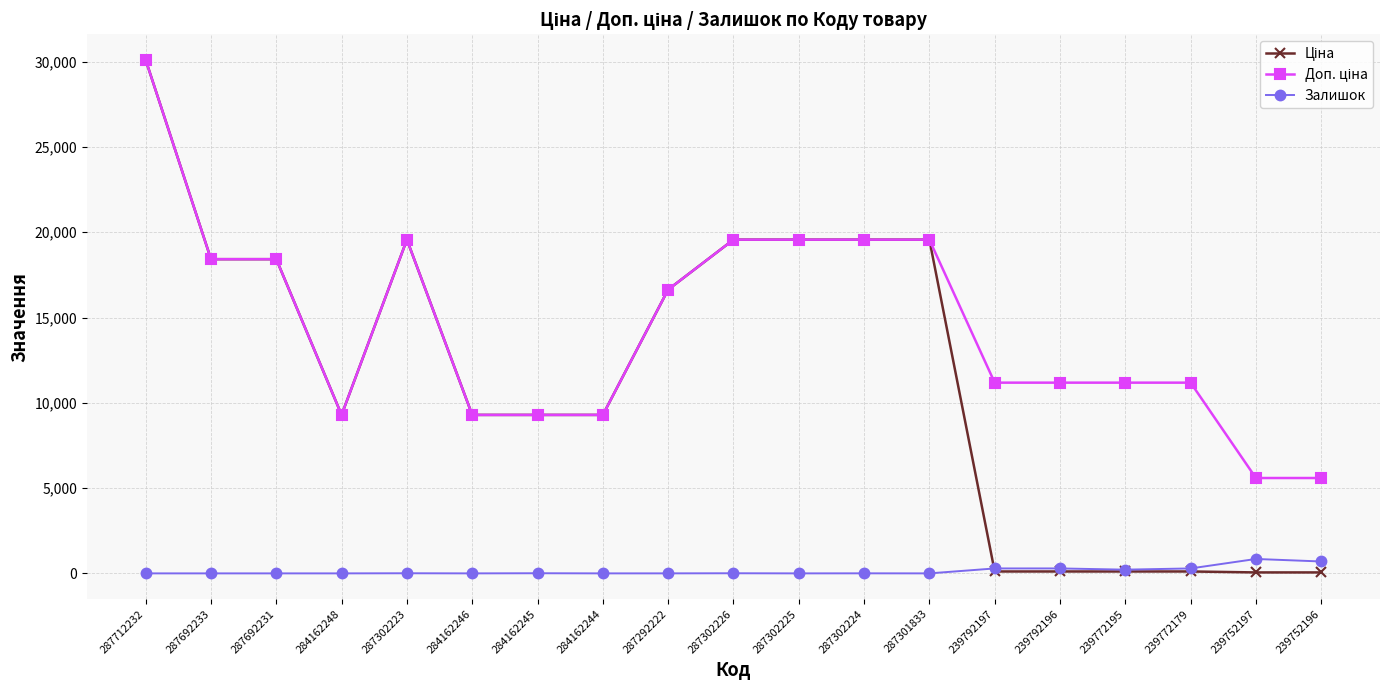

What is the greatest value displayed?

30102.8